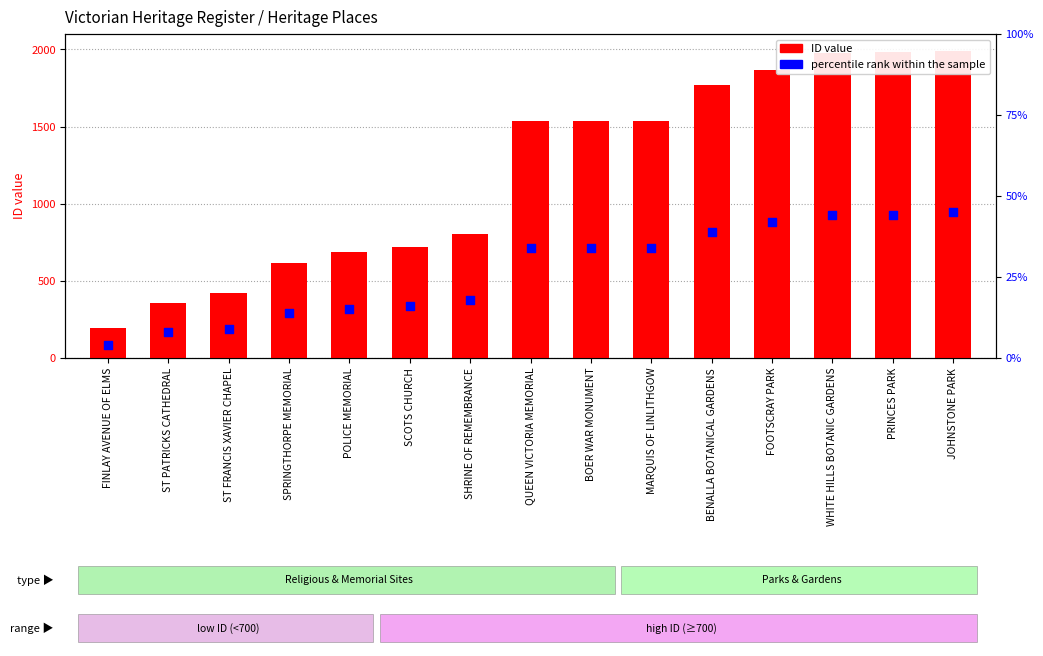

At how many categories does at least one series exceed 1898?

3